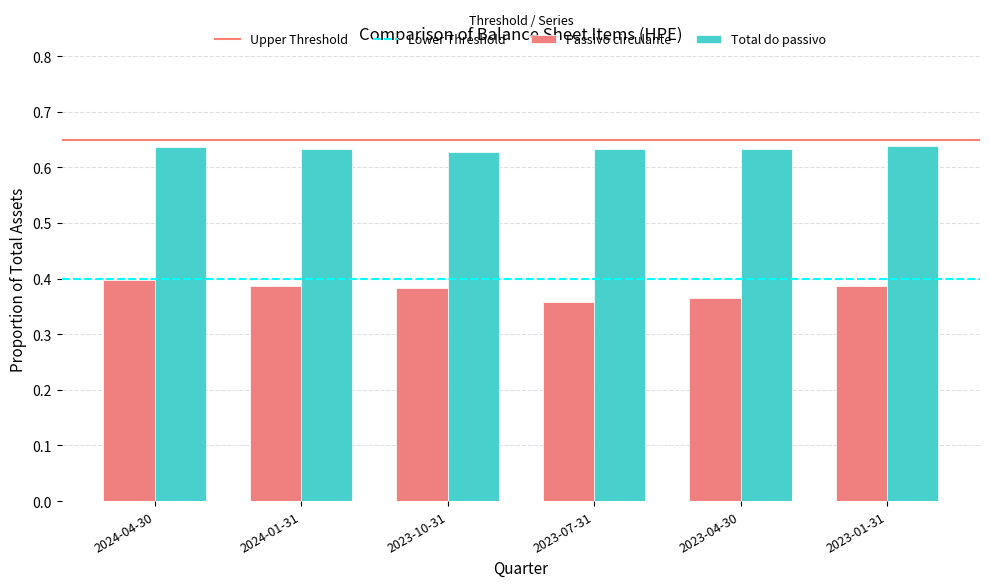

How many Total do passivo values are between 0 and 1?

6